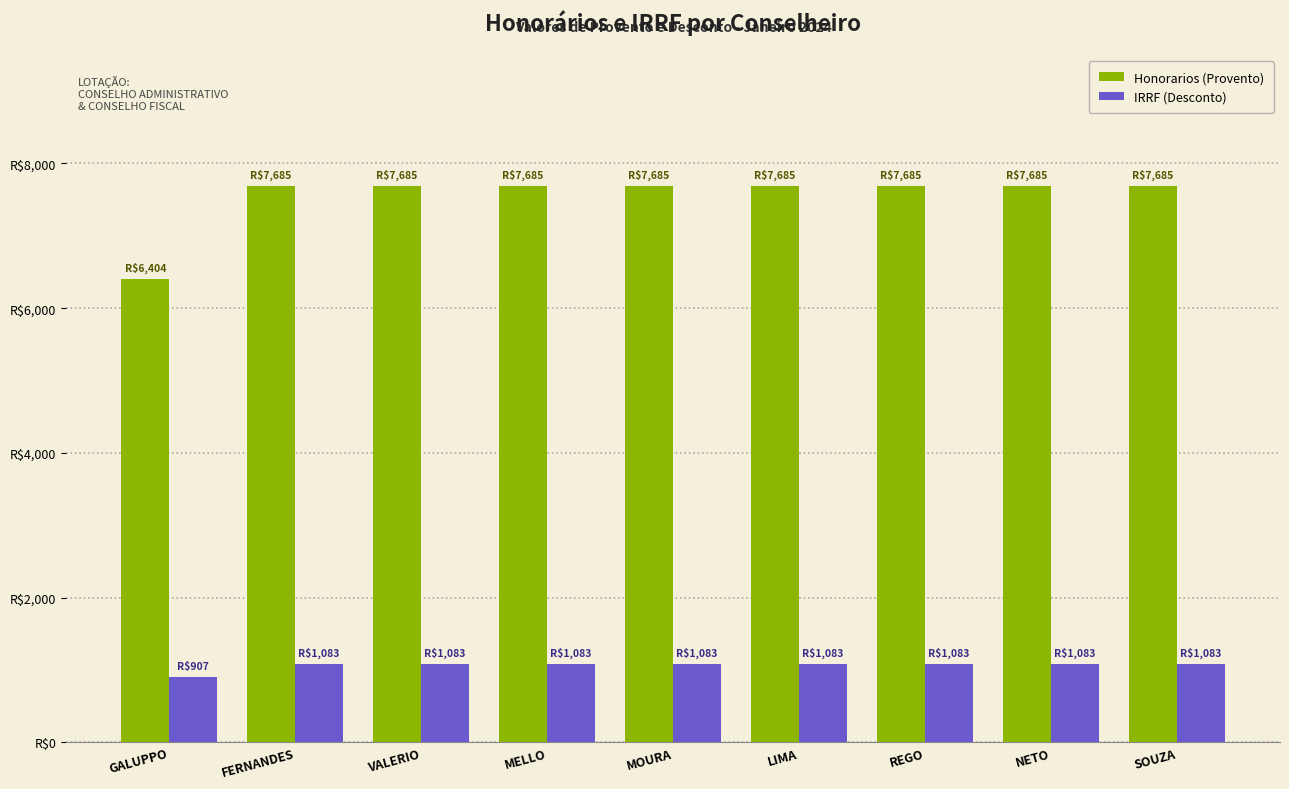

Does the chart contain stacked bars?

No